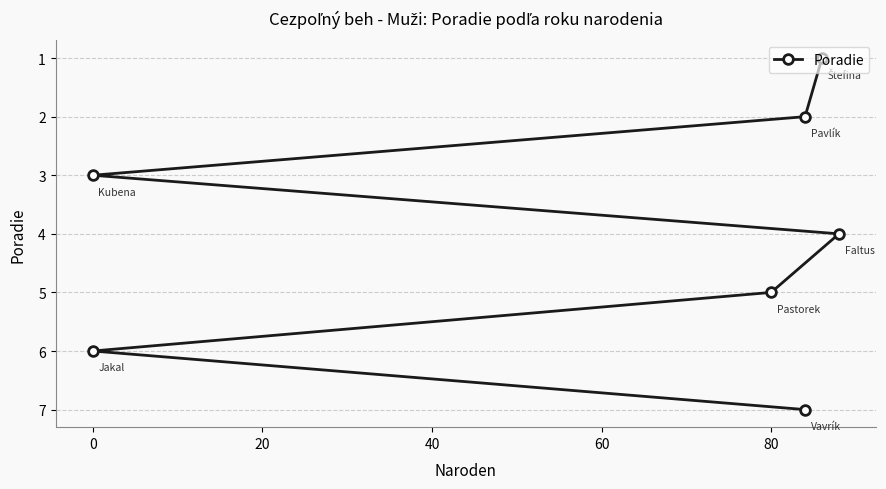

Reading right to left, transcribe all the data shown in this chart.

7	6	5	4	3	2	1